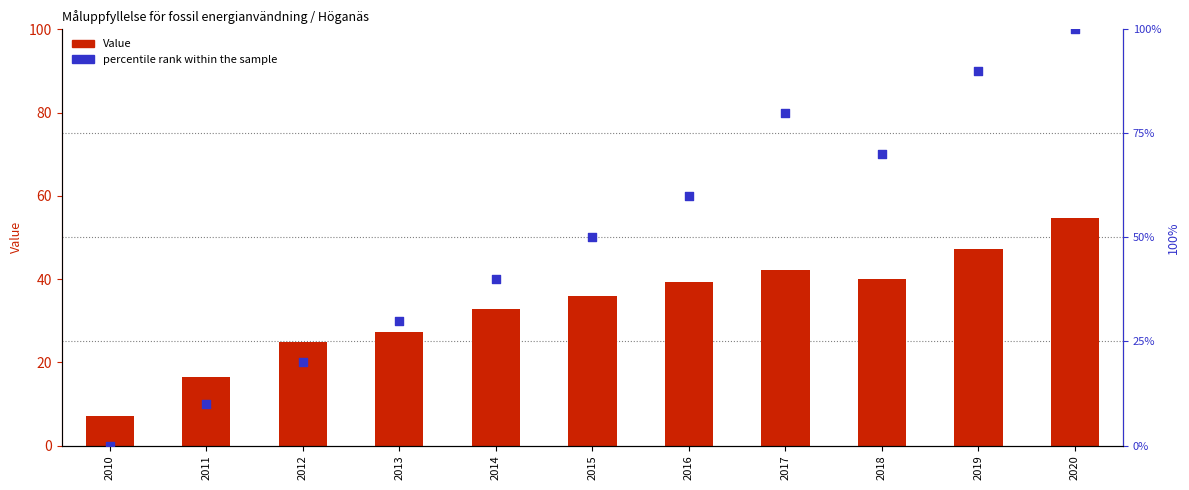

Is the value of percentile rank within the sample at 2015 greater than the value of Value at 2015?

Yes